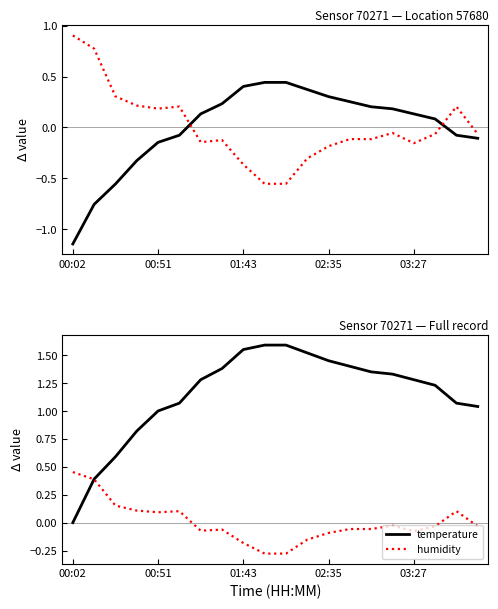

Does the chart have visible grid lines?

No